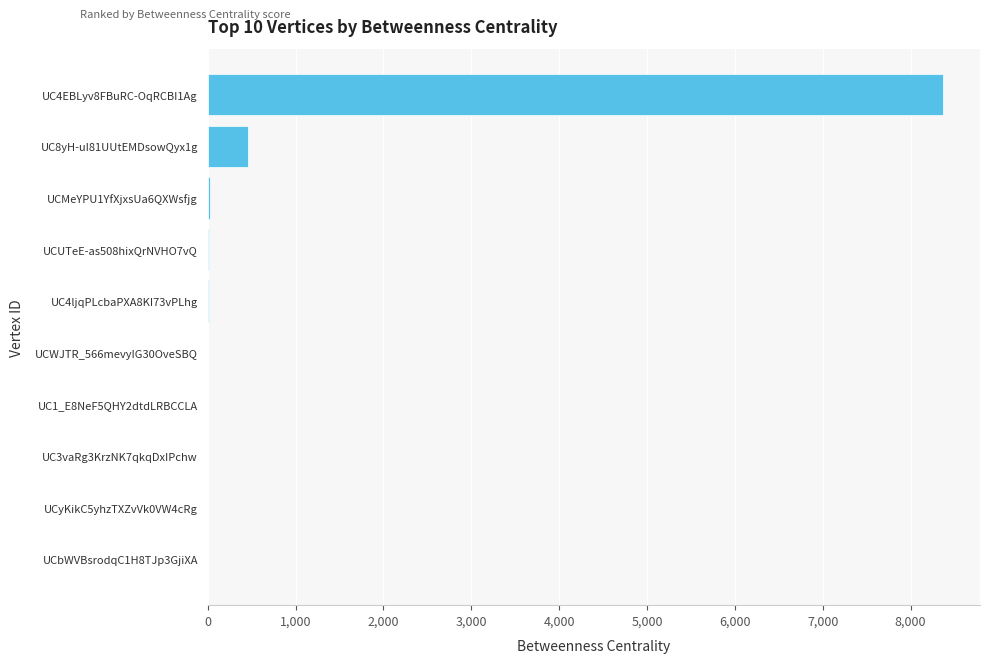

The value at UC4EBLyv8FBuRC-OqRCBI1Ag is 2356. True or false?

False